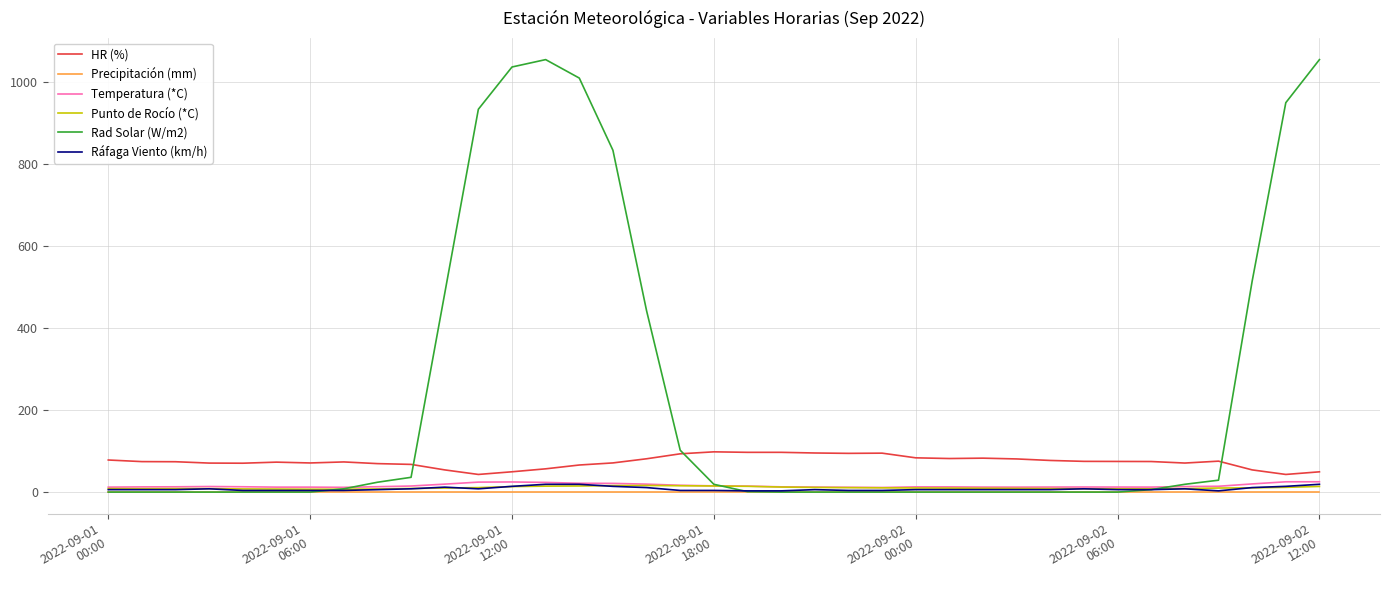

Which series has the largest total across all categories?

Rad Solar (W/m2)